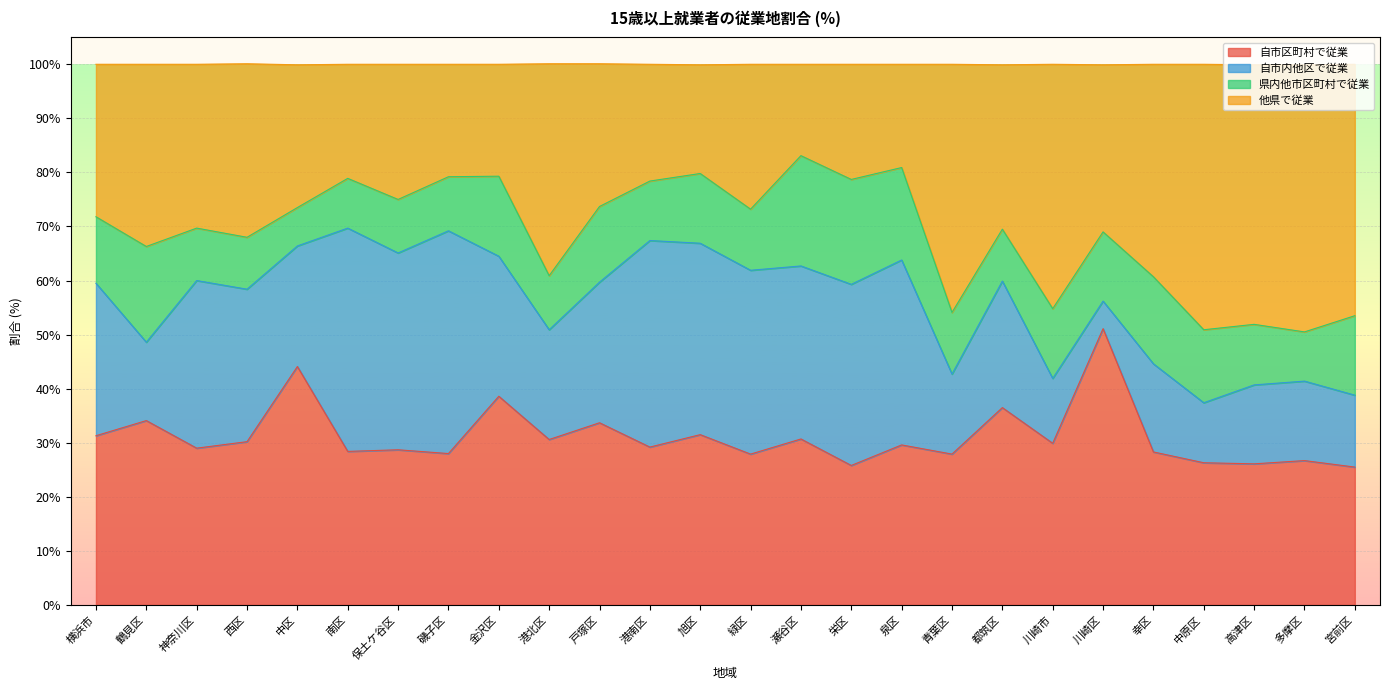

What is the total value across all series at 中区?

99.9